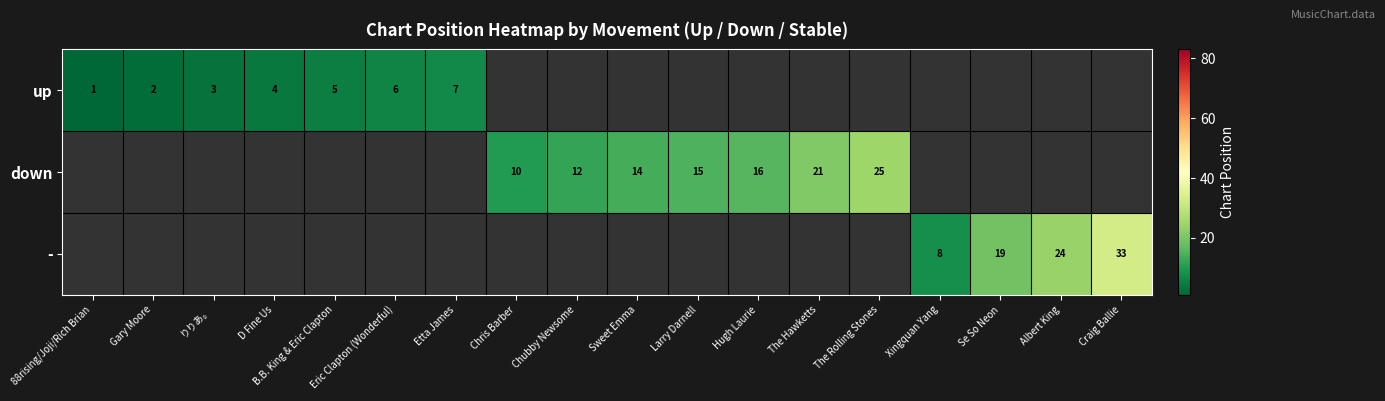

At how many categories does at least one series exceed 22?

3